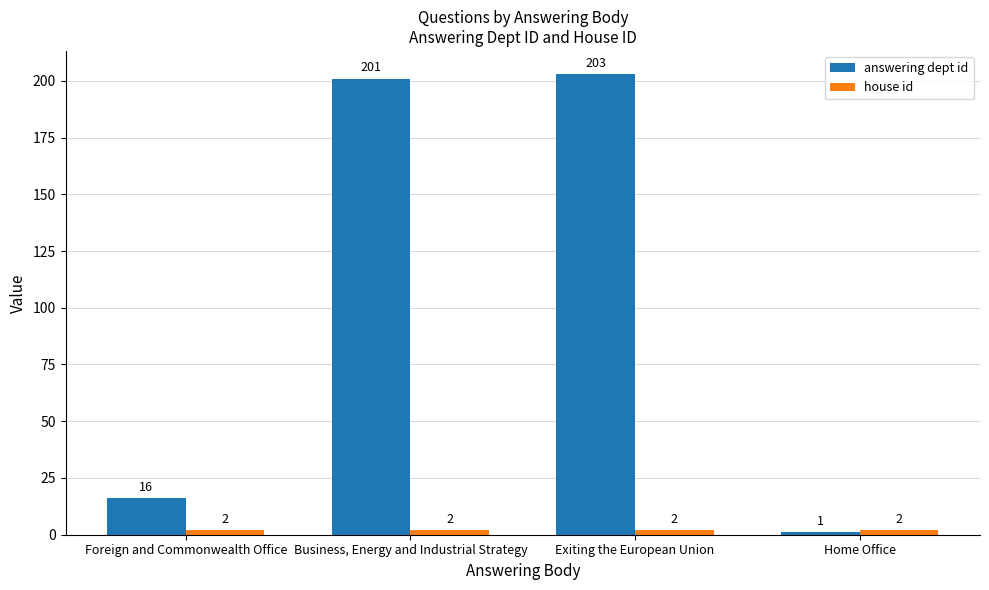

What position from the right is Home Office?

1